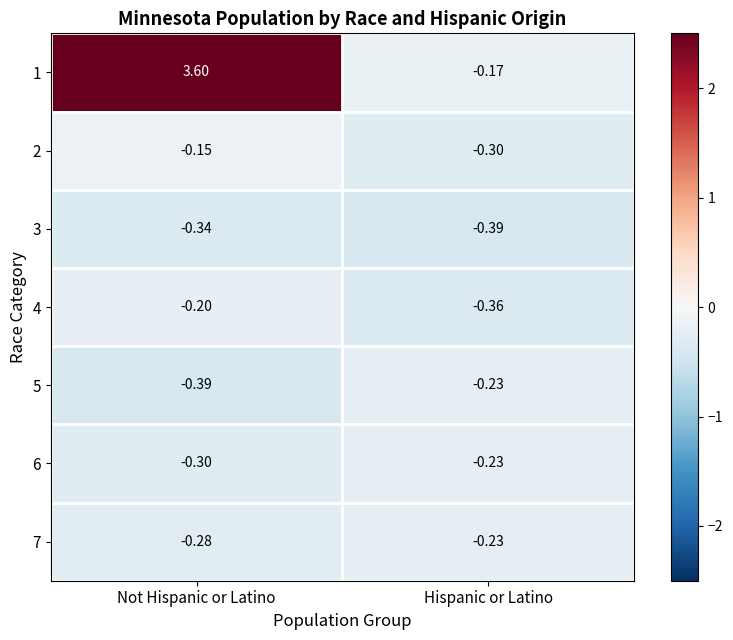

At which category is the sum across all series the highest?

Not Hispanic or Latino